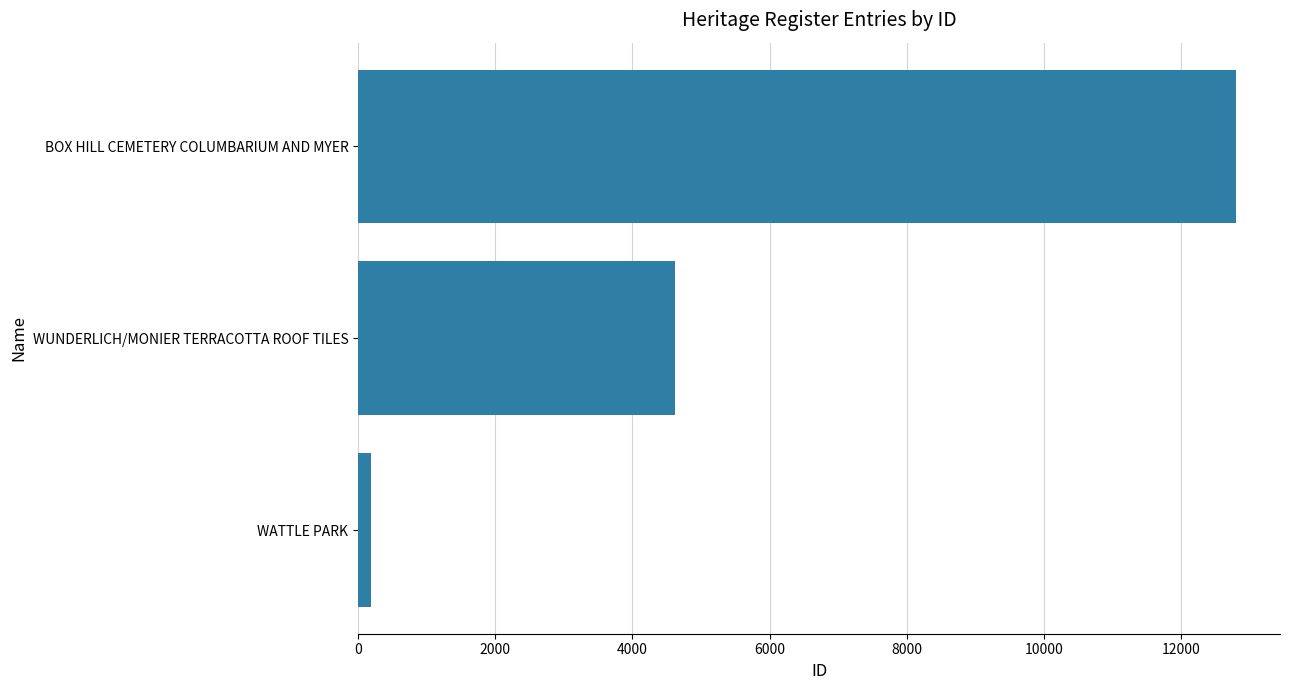

The chart shows a value of 12803 at BOX HILL CEMETERY COLUMBARIUM AND MYER. True or false?

True